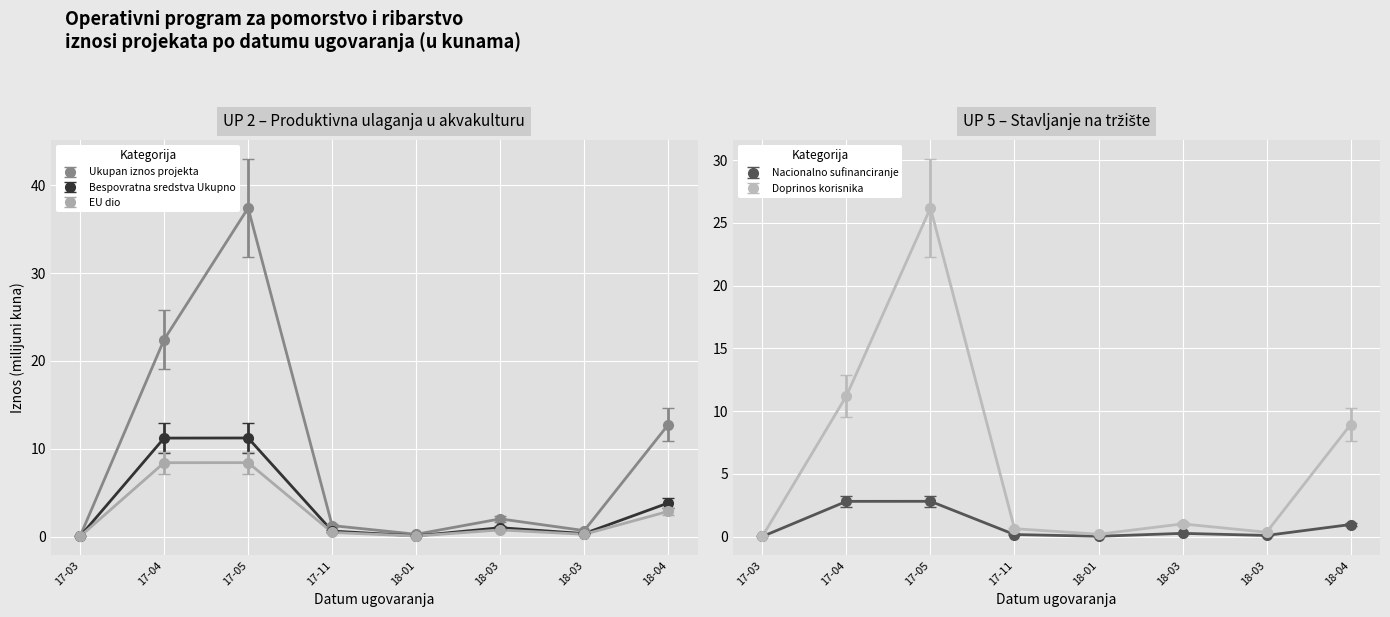

True or false: Ukupan iznos projekta and Bespovratna sredstva Ukupno intersect in this chart.

False